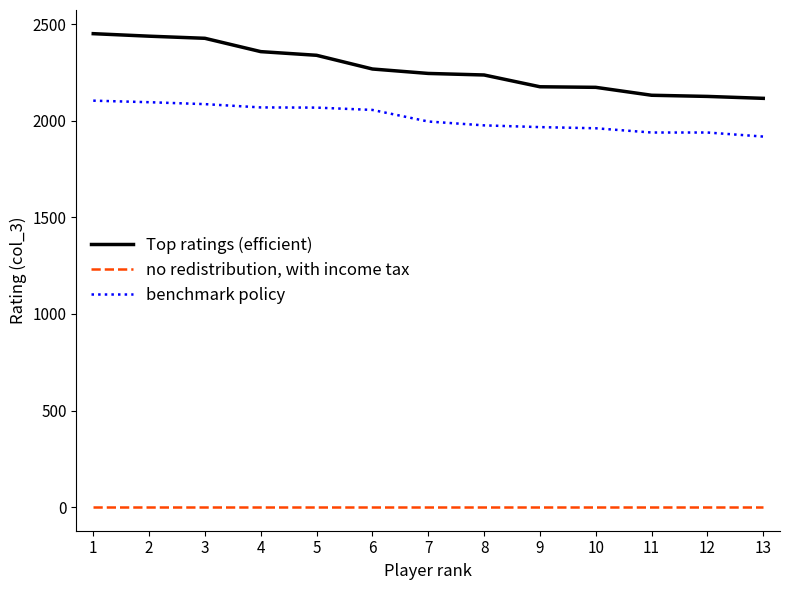

What is the difference between the benchmark policy values at 9 and 7?

29